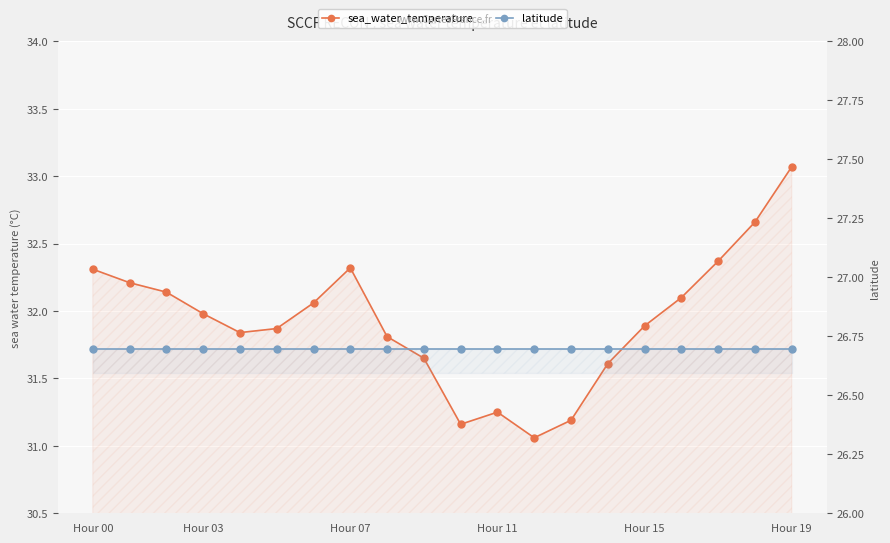

List the series in order of their peak value, lowest first.

latitude, sea_water_temperature